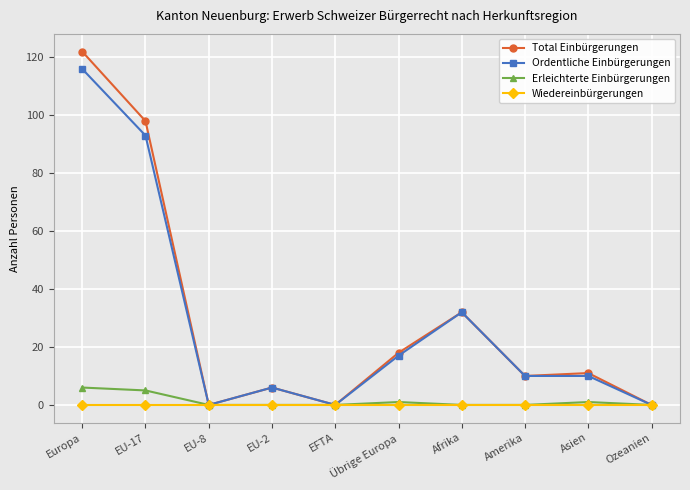

What is the total value across all series at Asien?

22